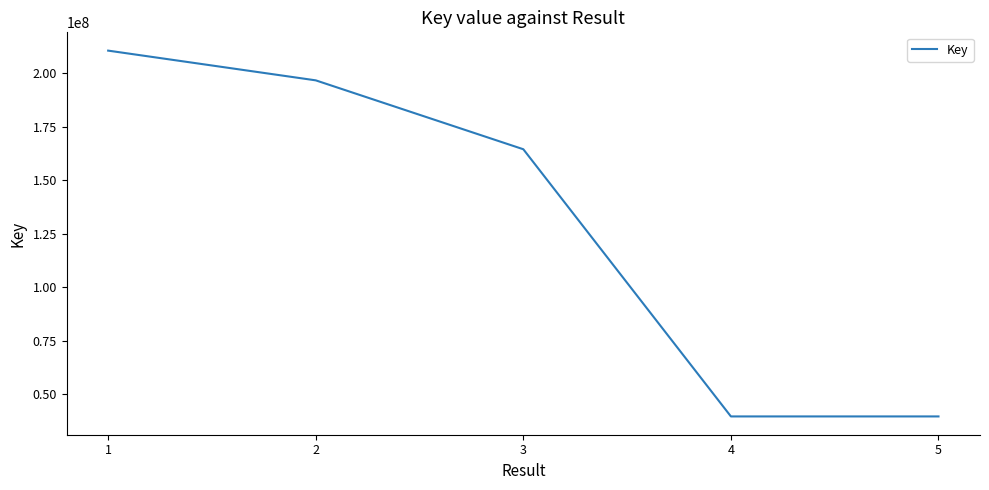

At which label is the value closest to 125124310?

3